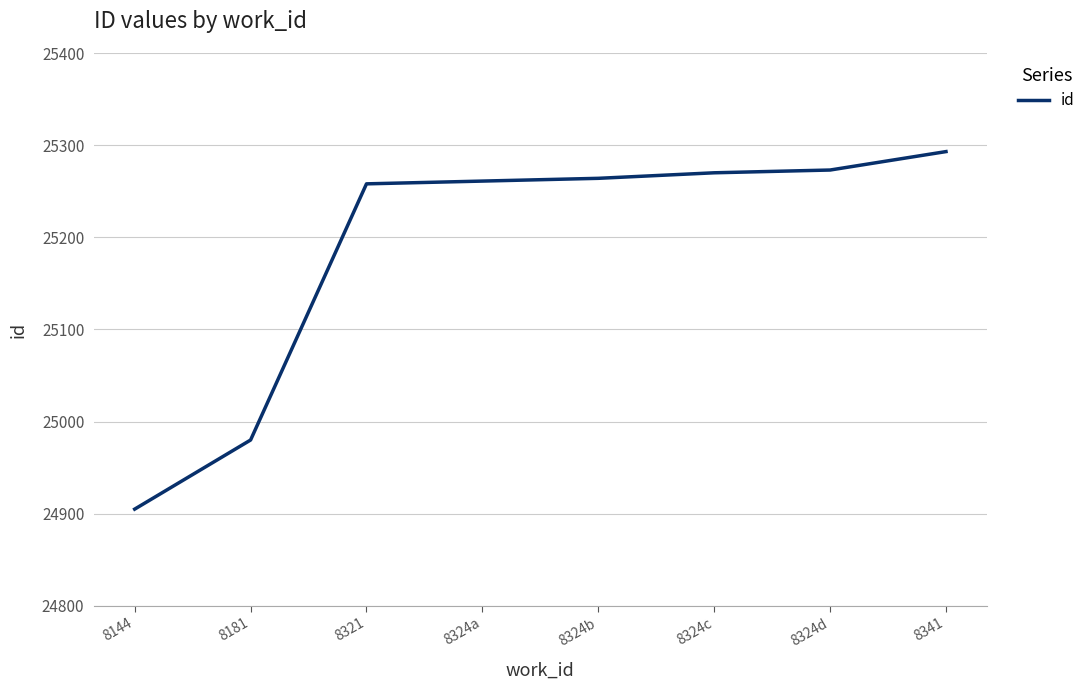

Which has a higher value, 8181 or 8324b?

8324b